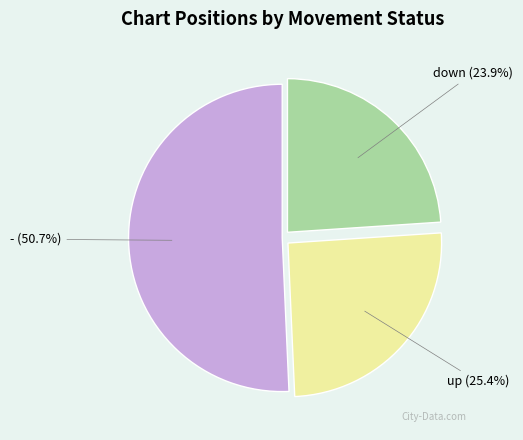

What is the total percentage of - and up?

76.1%